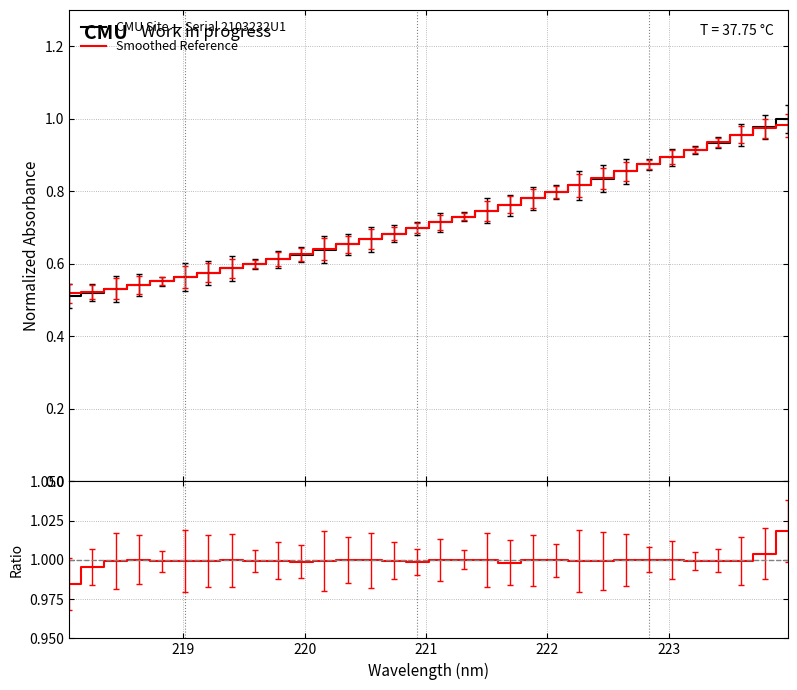

How many lines are shown in the chart?

3